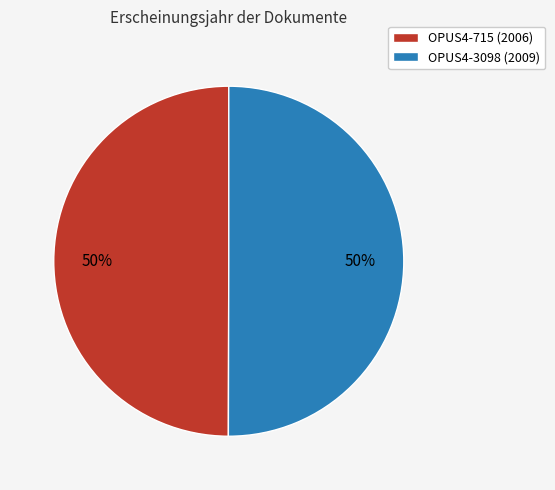

Count the number of slices in the pie.

2